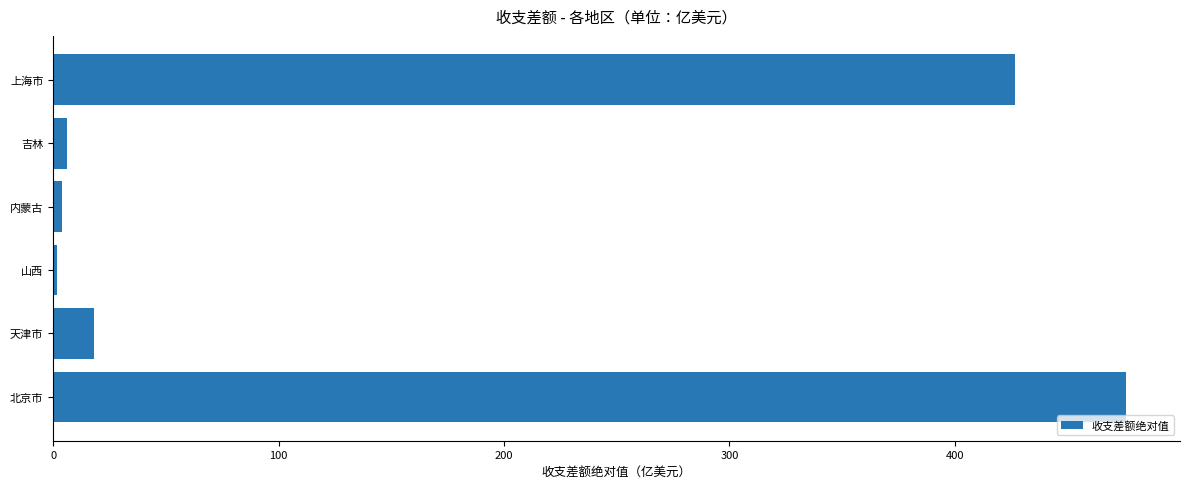

Which label corresponds to the largest value in the chart?

北京市